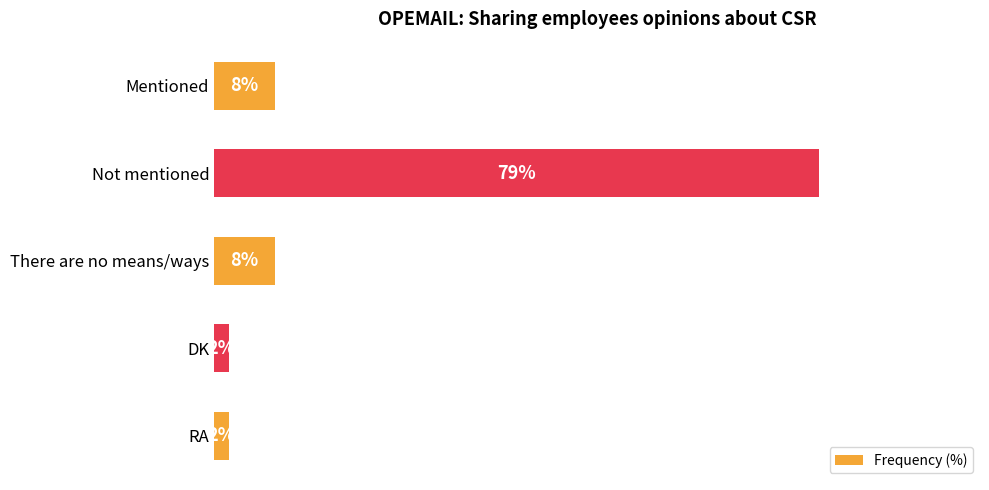

What is the label of the 5th bar from the top?

RA